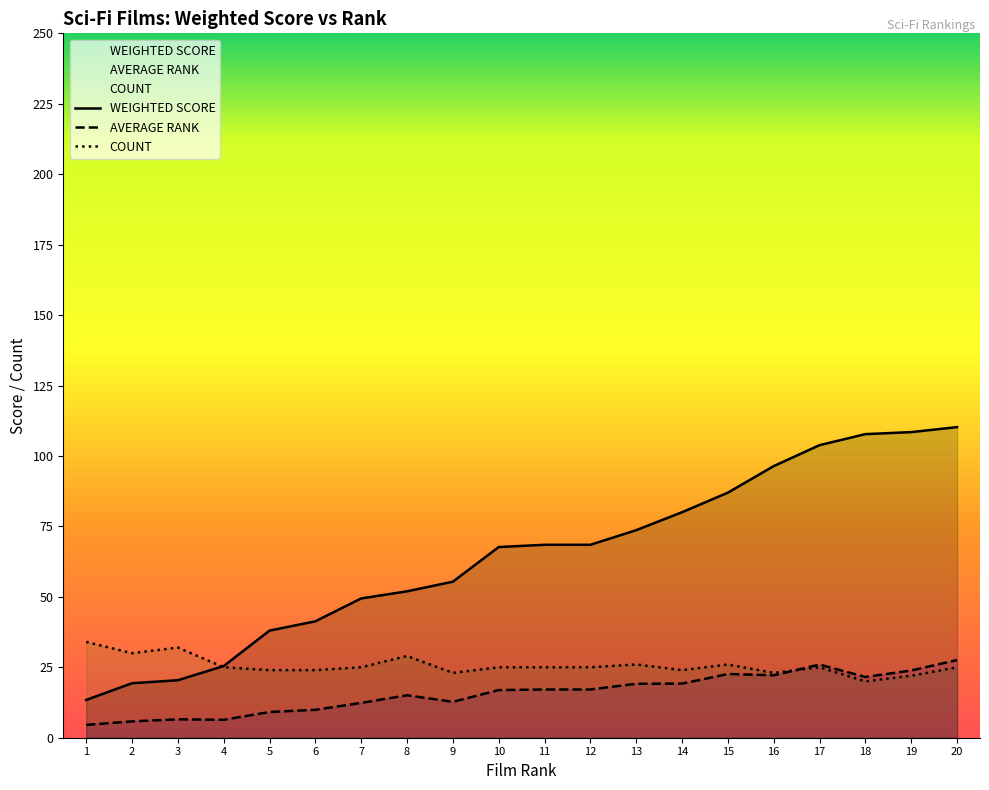

True or false: AVERAGE RANK and WEIGHTED SCORE cross at least once.

False